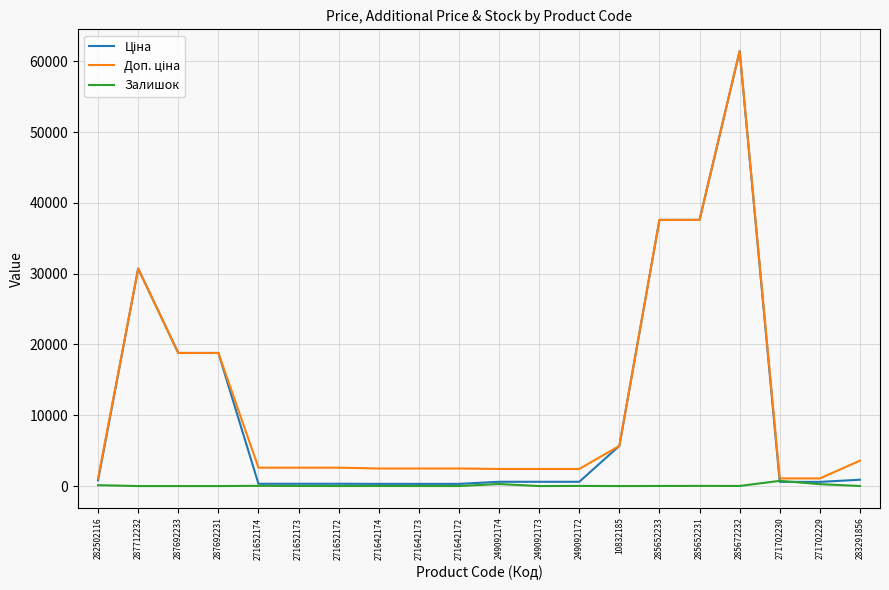

The Залишок series shows 23.0 at 285652231. True or false?

True